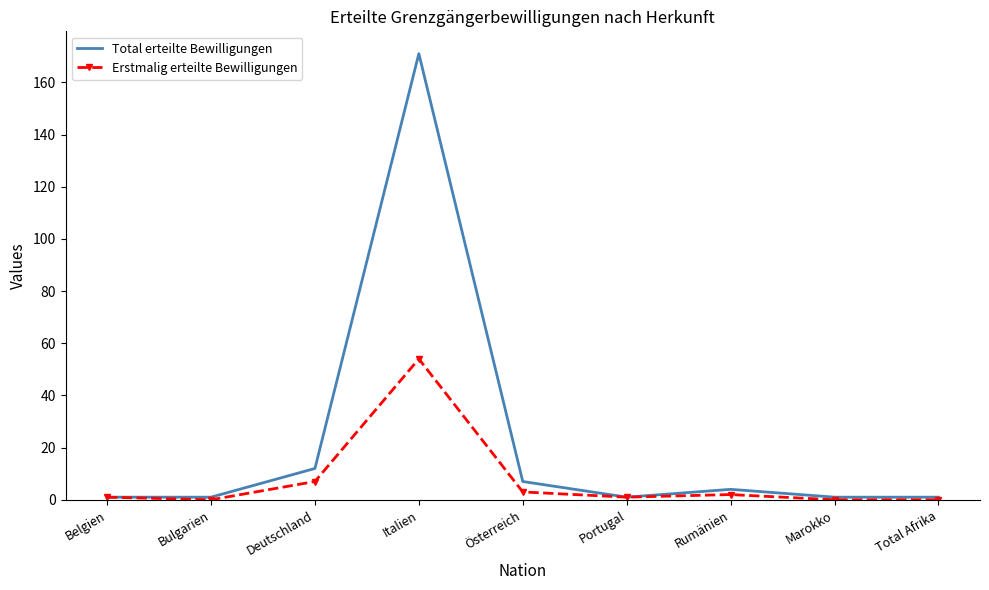

What position from the right is Italien?

6